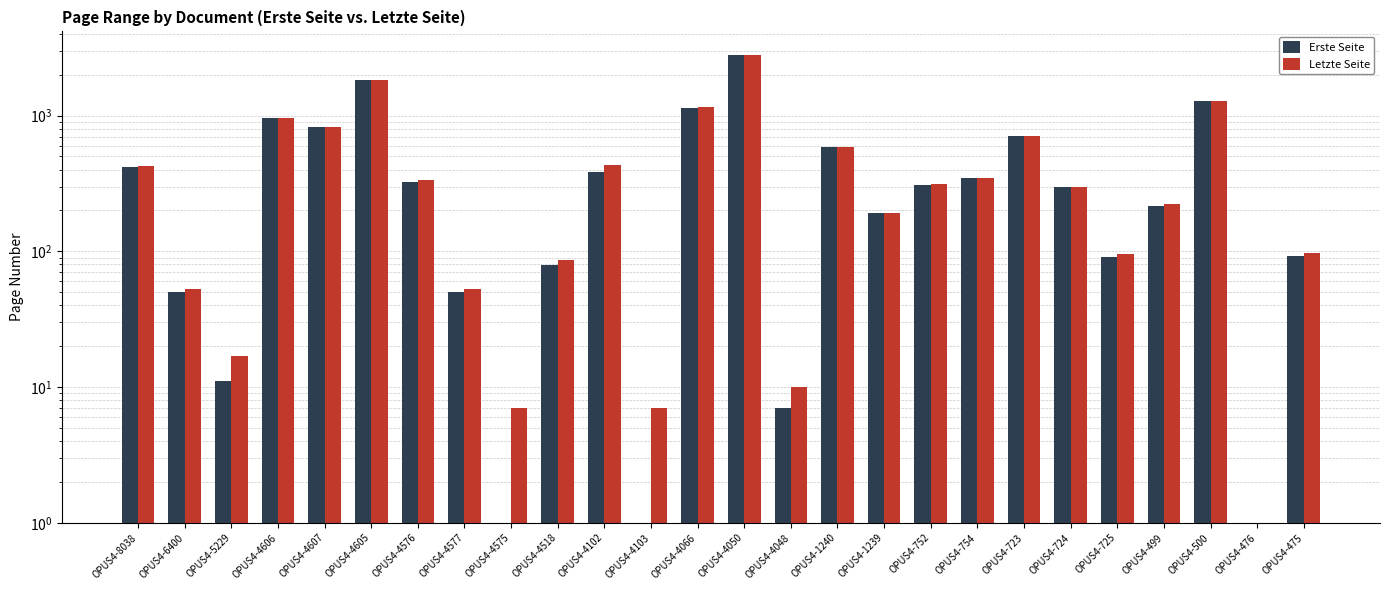

Rank the series at OPUS4-1239 from highest to lowest value.

Letzte Seite, Erste Seite